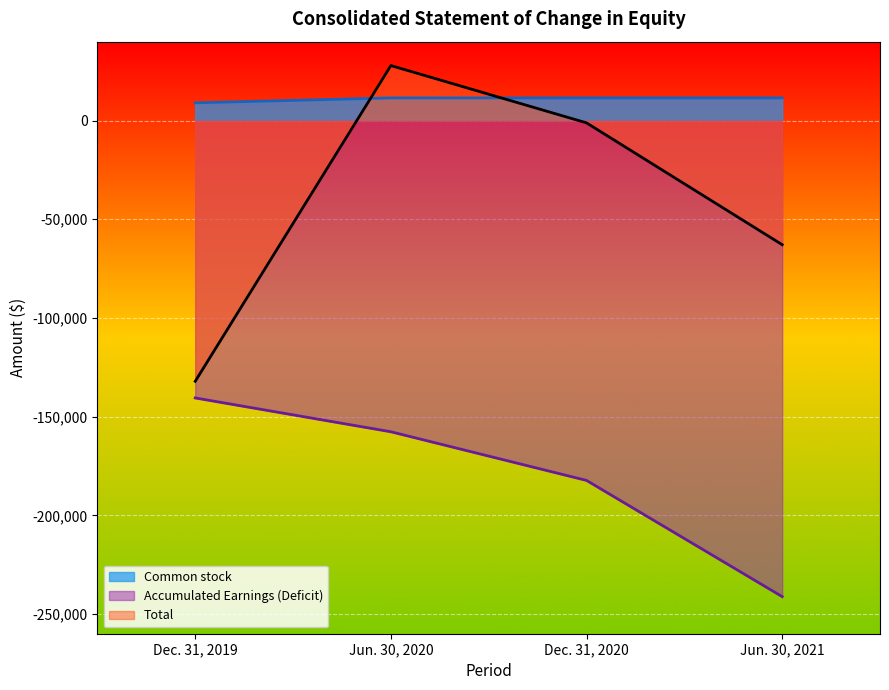

True or false: Common stock and Accumulated Earnings (Deficit) cross at least once.

False